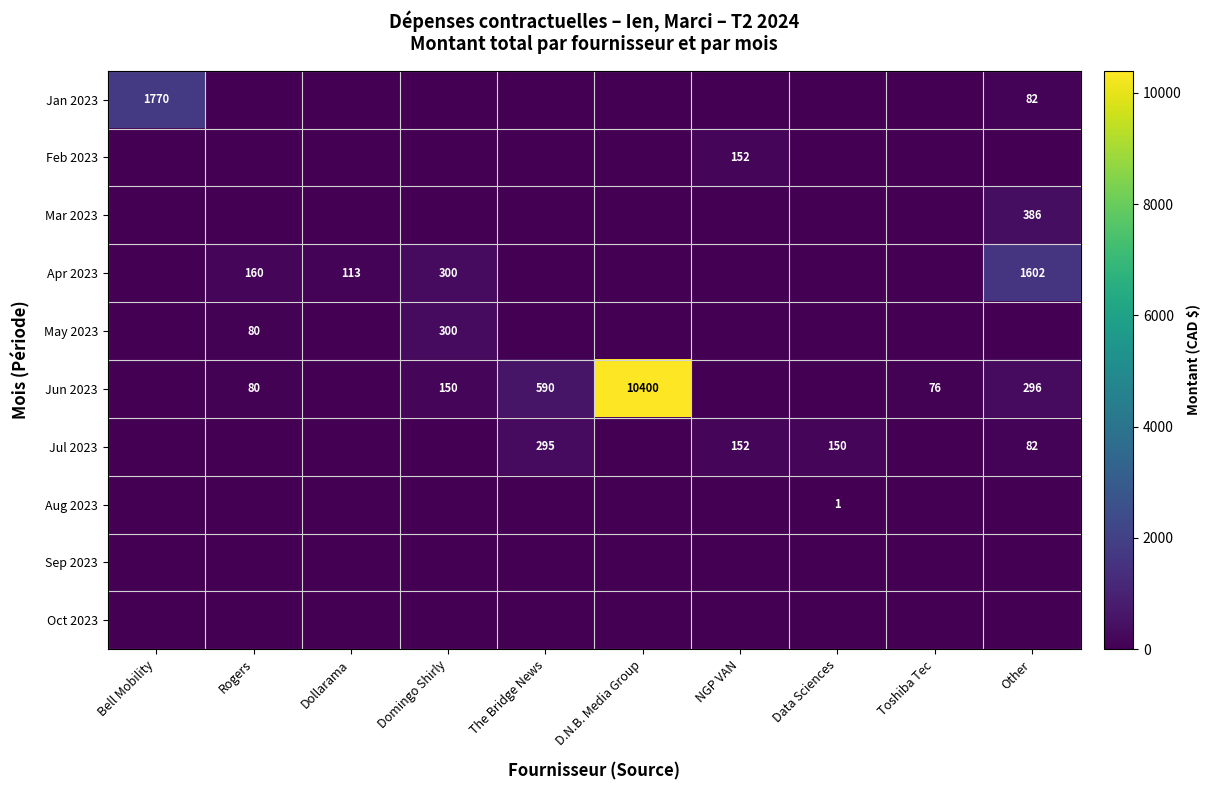

The value of Jun 2023 at Other is 514. True or false?

False